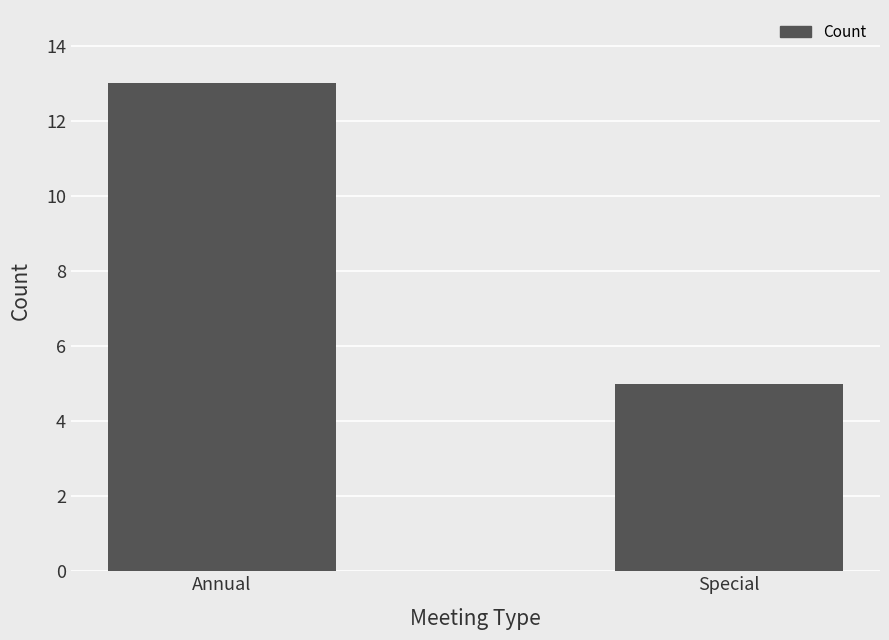

What is the difference between the maximum and minimum values?

8